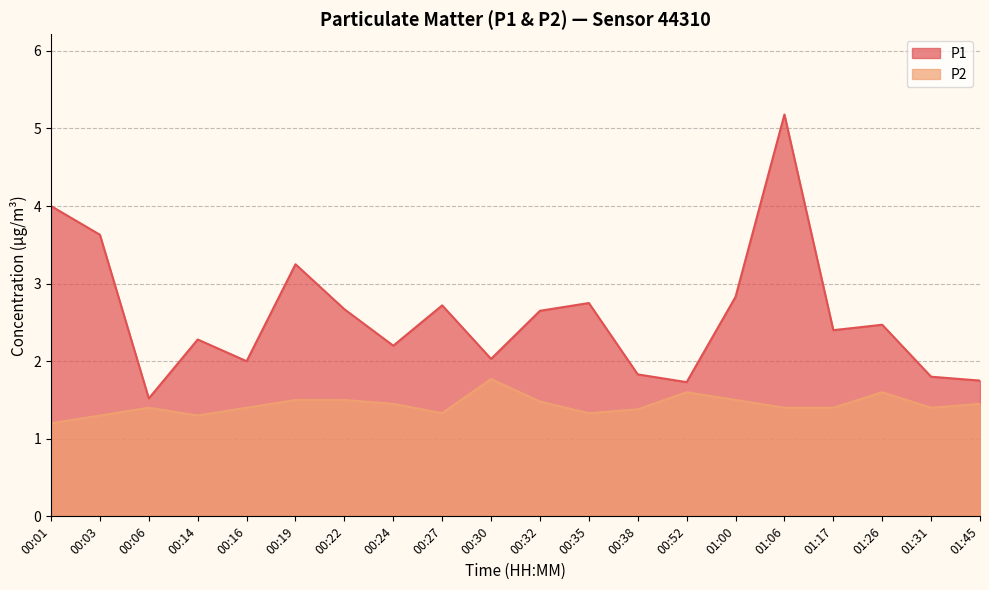

How many interior local valleys does the P2 series have?

4